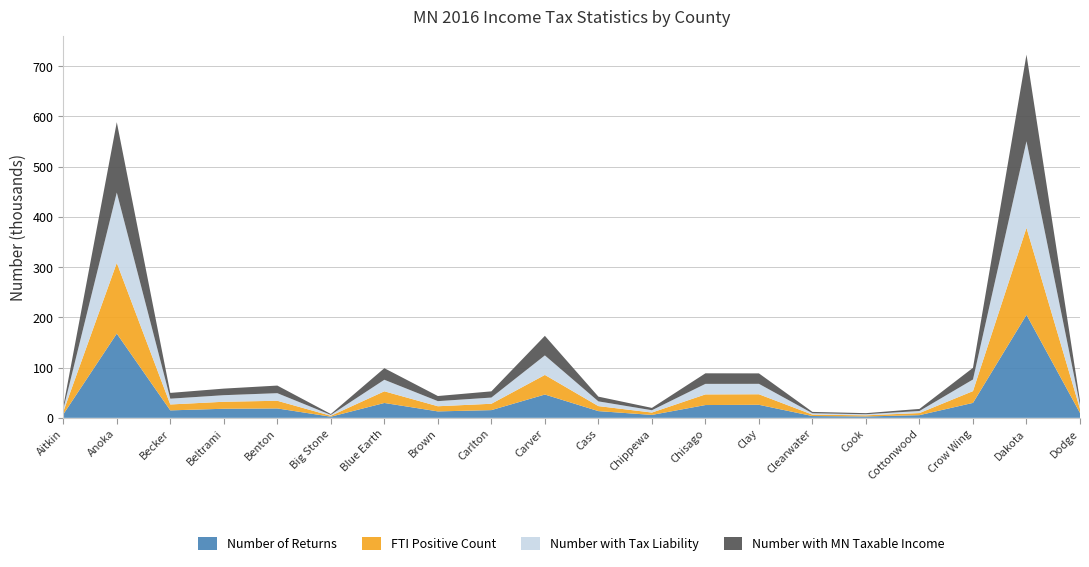

Reading right to left, what are all the values shown in this chart?

Number of Returns: Dodge=9729	Dakota=204975	Crow Wing=29757	Cottonwood=5350	Cook=2784	Clearwater=3596	Clay=25949	Chisago=25477	Chippewa=5841	Cass=13395	Carver=46388	Carlton=15373	Brown=12819	Blue Earth=29592	Big Stone=2301	Benton=18721	Beltrami=18087	Becker=14857	Anoka=167664	Aitkin=6948
FTI Positive Count: Dodge=8034	Dakota=173210	Crow Wing=23439	Cottonwood=4165	Cook=2236	Clearwater=2790	Clay=20974	Chisago=21166	Chippewa=4703	Cass=9961	Carver=39017	Carlton=12657	Brown=10266	Blue Earth=23224	Big Stone=1799	Benton=15244	Beltrami=13932	Becker=11778	Anoka=140771	Aitkin=5244
Number with Tax Liability: Dodge=7955	Dakota=172210	Crow Wing=23146	Cottonwood=4105	Cook=2151	Clearwater=2713	Clay=20755	Chisago=20956	Chippewa=4612	Cass=9410	Carver=38865	Carlton=12308	Brown=10157	Blue Earth=22966	Big Stone=1757	Benton=15117	Beltrami=13069	Becker=11488	Anoka=139935	Aitkin=5161
Number with MN Taxable Income: Dodge=7972	Dakota=172506	Crow Wing=23194	Cottonwood=4117	Cook=2157	Clearwater=2718	Clay=20797	Chisago=21034	Chippewa=4623	Cass=9426	Carver=38934	Carlton=12379	Brown=10175	Blue Earth=23024	Big Stone=1761	Benton=15137	Beltrami=13090	Becker=11505	Anoka=140106	Aitkin=5175